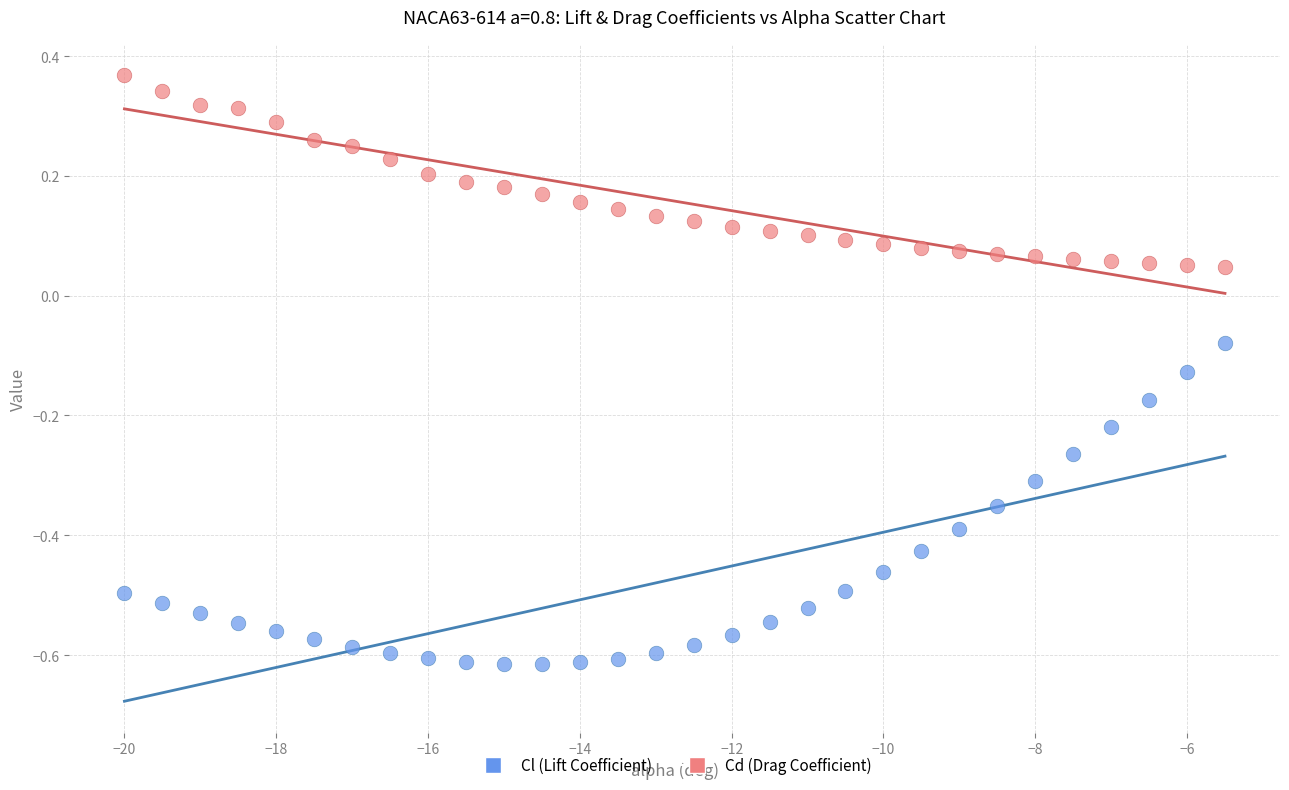

Which series has the largest Y range (max minus min)?

Cl (Lift Coefficient)